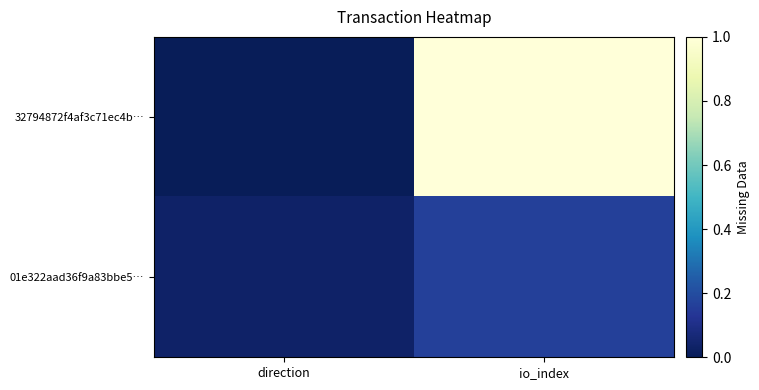

Which series has the largest total across all categories?

32794872f4af3c71ec4b…